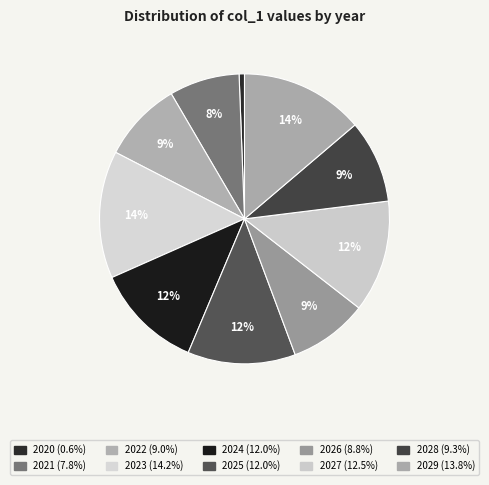

What is the smallest slice in the pie chart?

2020